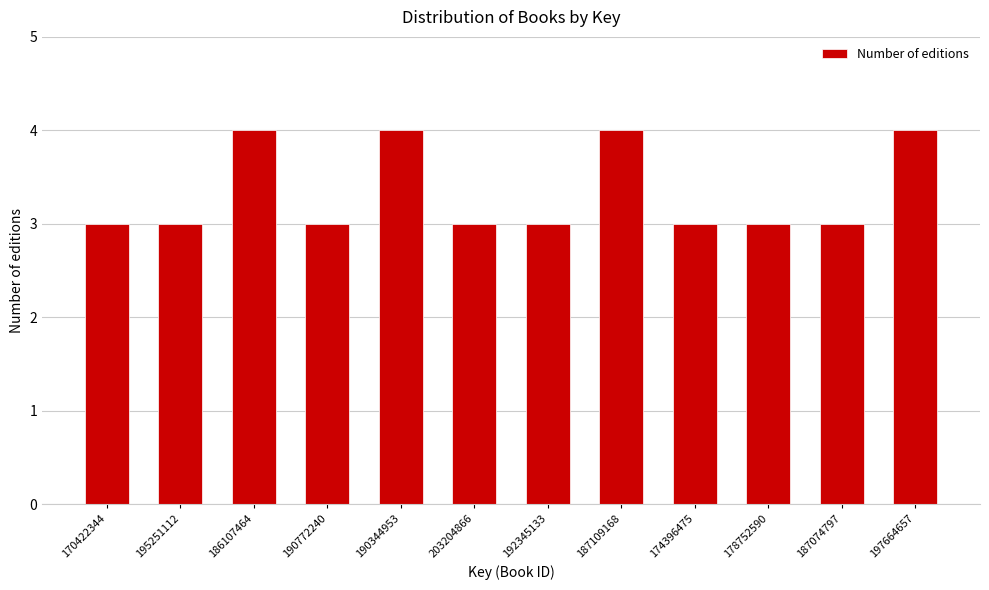

Reading right to left, extract all data points from this chart.

197664657=4	187074797=3	178752590=3	174396475=3	187109168=4	192345133=3	203204866=3	190344953=4	190772240=3	186107464=4	195251112=3	170422344=3